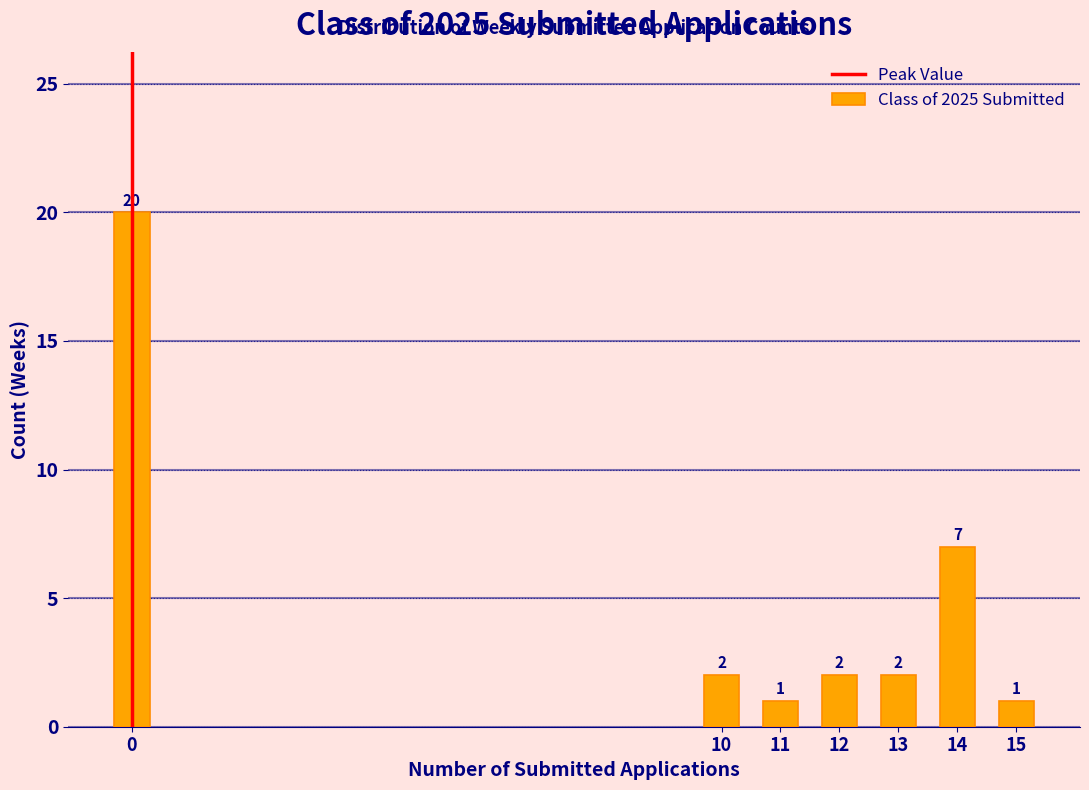

Reading right to left, extract all data points from this chart.

15=1	14=7	13=2	12=2	11=1	10=2	0=20